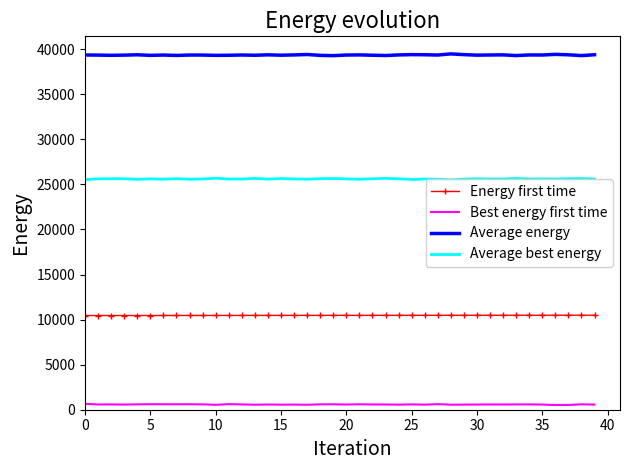

True or false: Best energy first time and Average energy intersect in this chart.

False